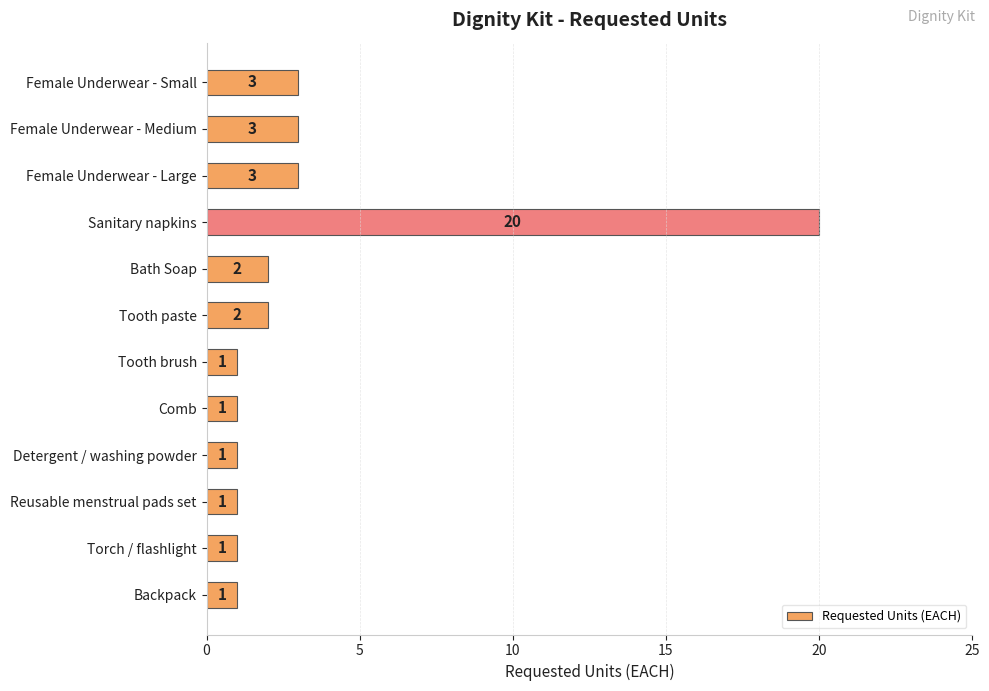

The chart shows a value of 2 at Tooth paste. True or false?

True